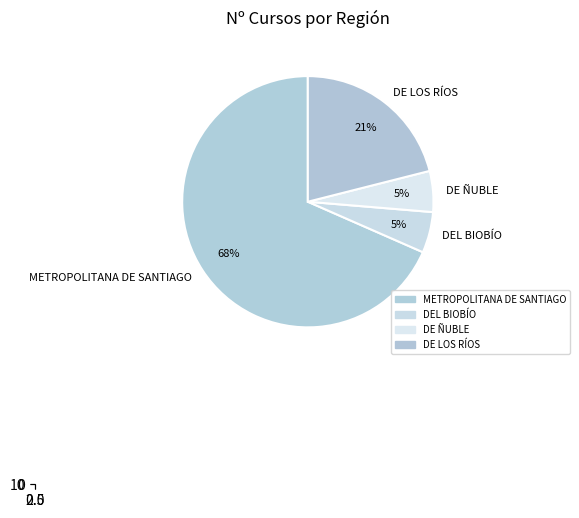

Is there a majority slice in this chart?

Yes